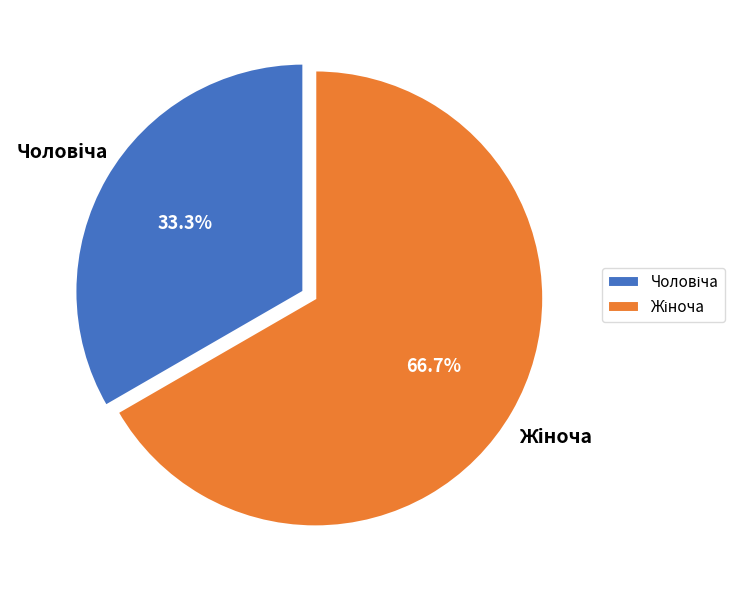

Is there a majority slice in this chart?

Yes